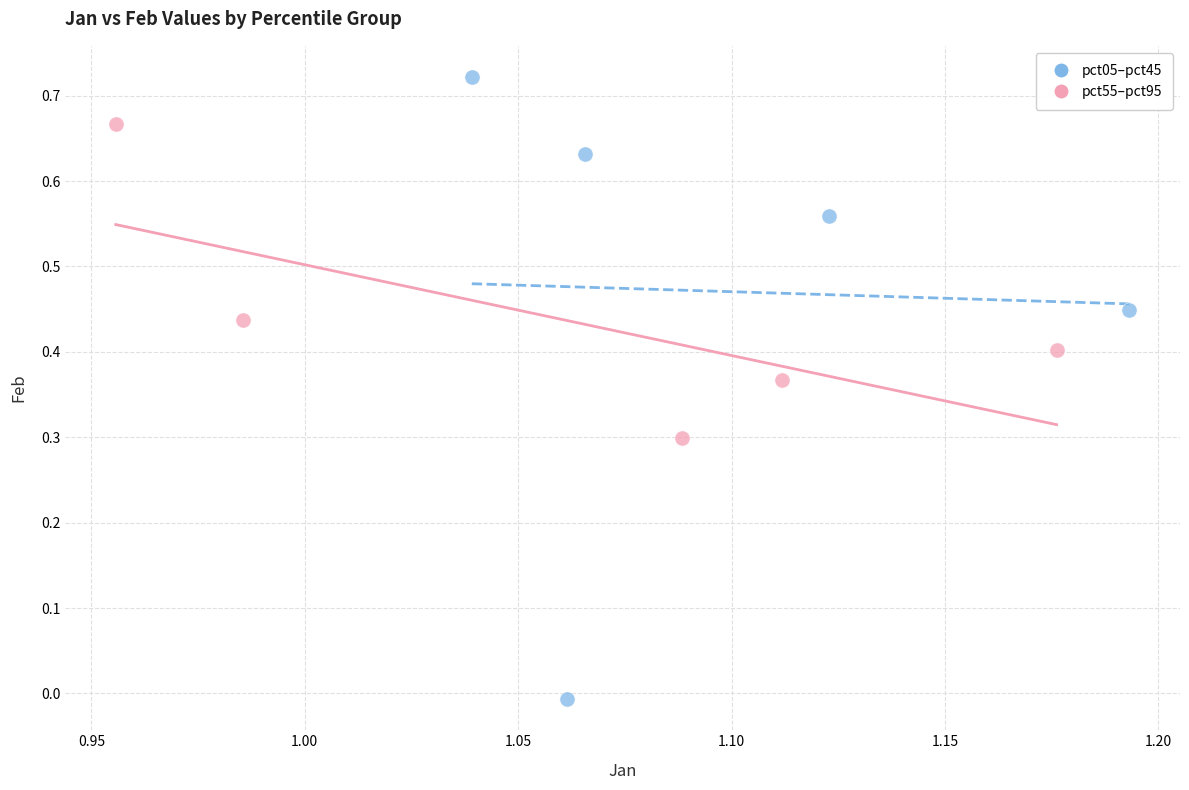

Which series reaches the minimum Y coordinate?

pct05–pct45